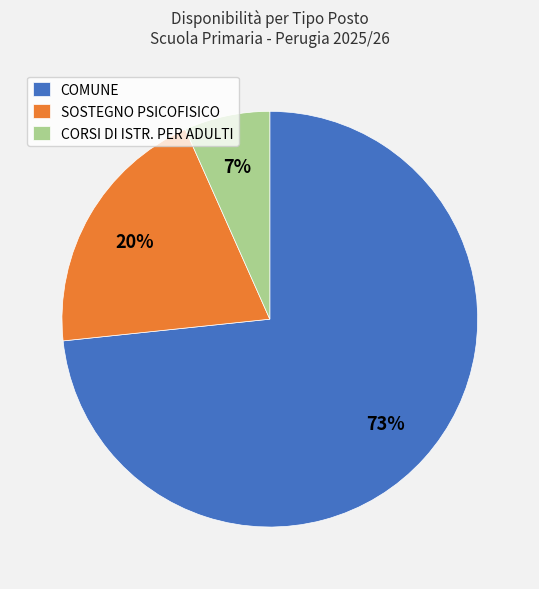

Count the number of slices in the pie.

3